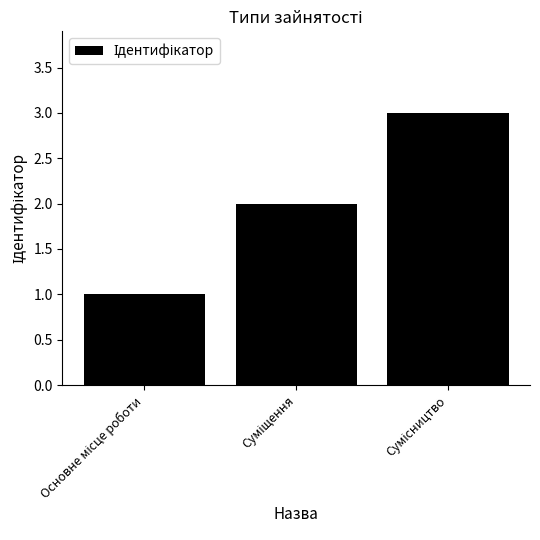

What is the greatest value displayed?

3